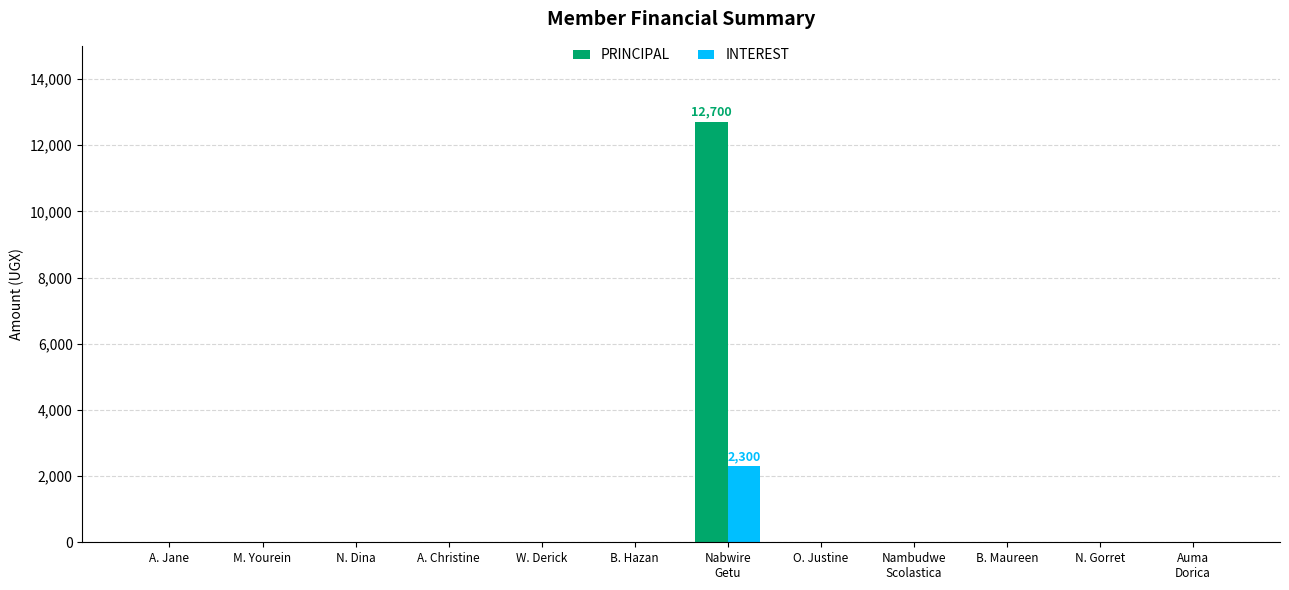

What is the highest value of the INTEREST series?

2300